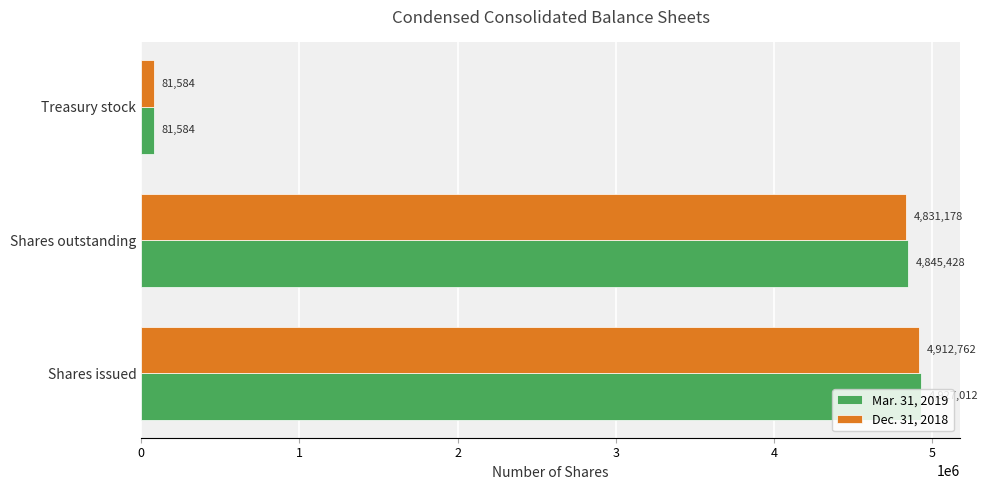

At which category does the chart reach its minimum across all series?

Treasury stock